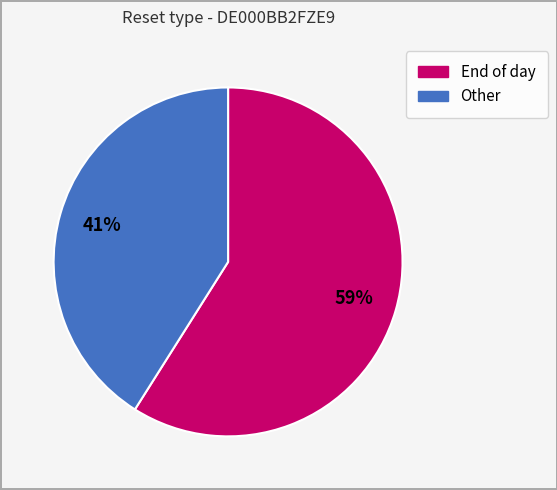

What is the ratio of the value at Other to the value at End of day?

0.7